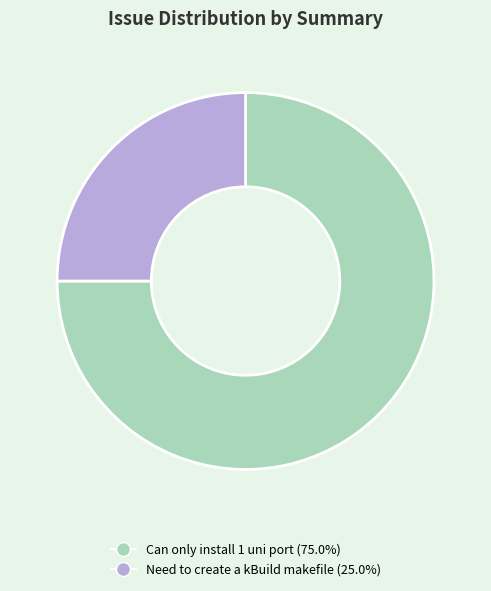

Does Can only install 1 uni port represent more than half of the total?

Yes